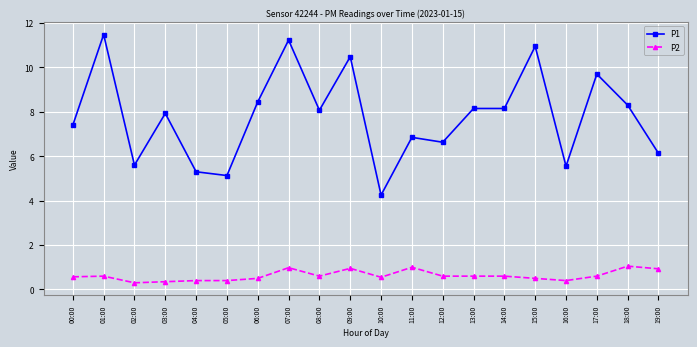

At 02:00, list the series in order from smallest to largest.

P2, P1